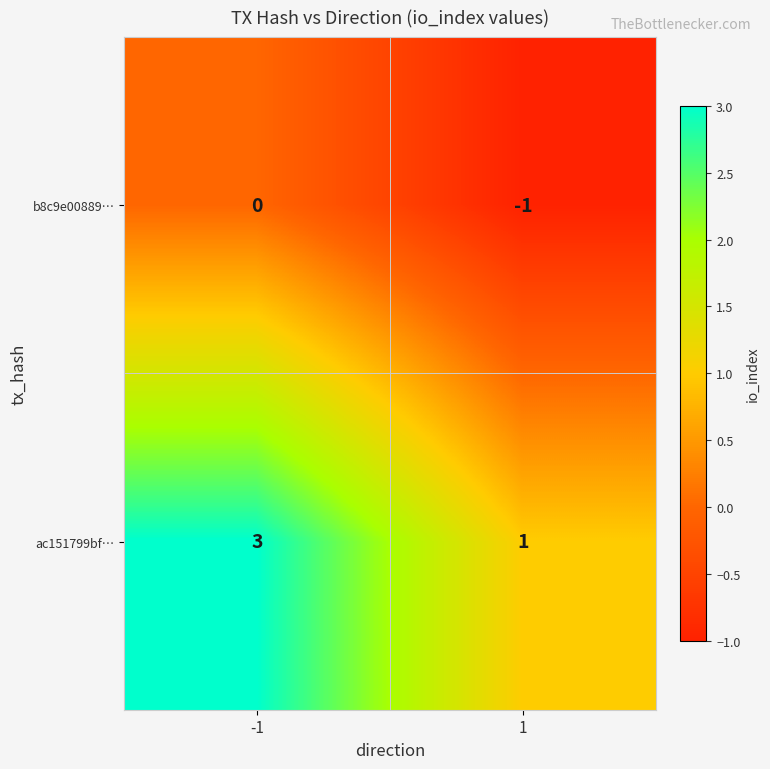

At which category does the chart reach its minimum across all series?

1